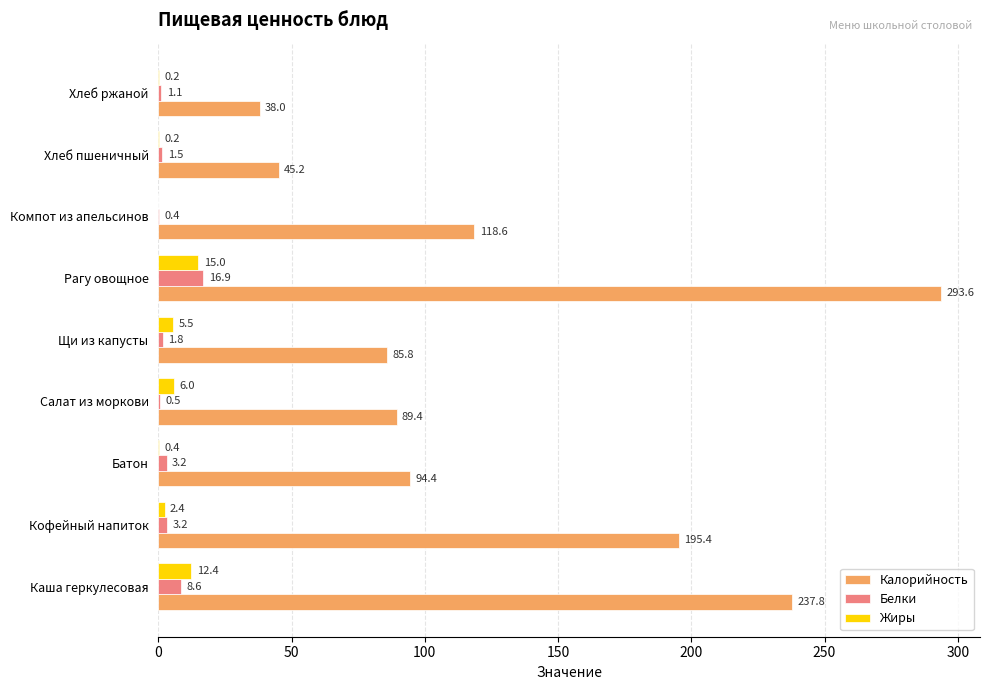

At which label is Калорийность closest to 165?

Кофейный напиток